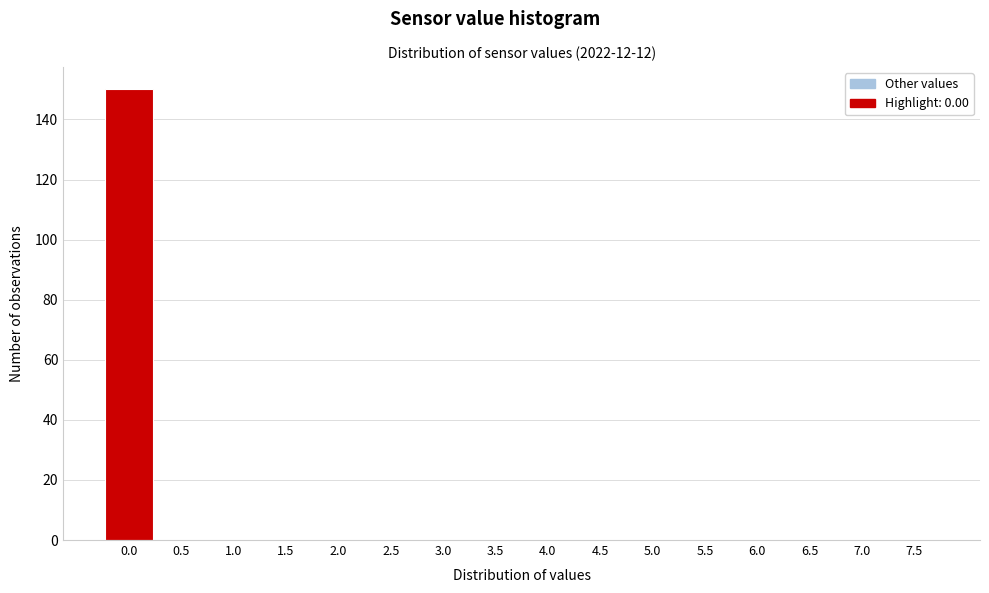

Reading left to right, transcribe all the data shown in this chart.

0.0=150	0.5=0	1.0=0	1.5=0	2.0=0	2.5=0	3.0=0	3.5=0	4.0=0	4.5=0	5.0=0	5.5=0	6.0=0	6.5=0	7.0=0	7.5=0